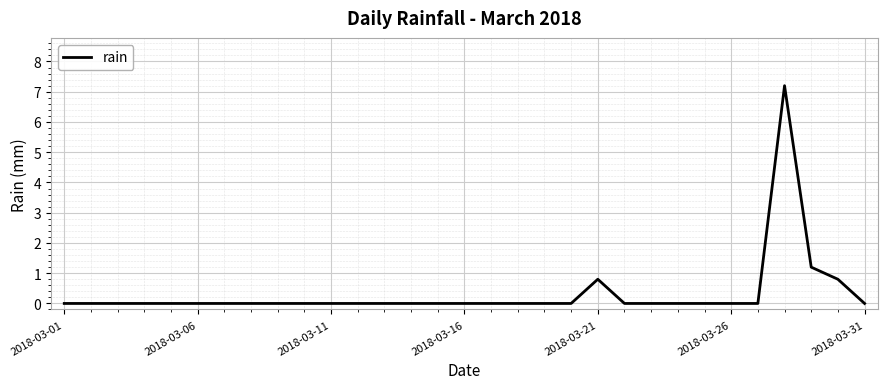

What is the difference between the maximum and minimum values?

7.2